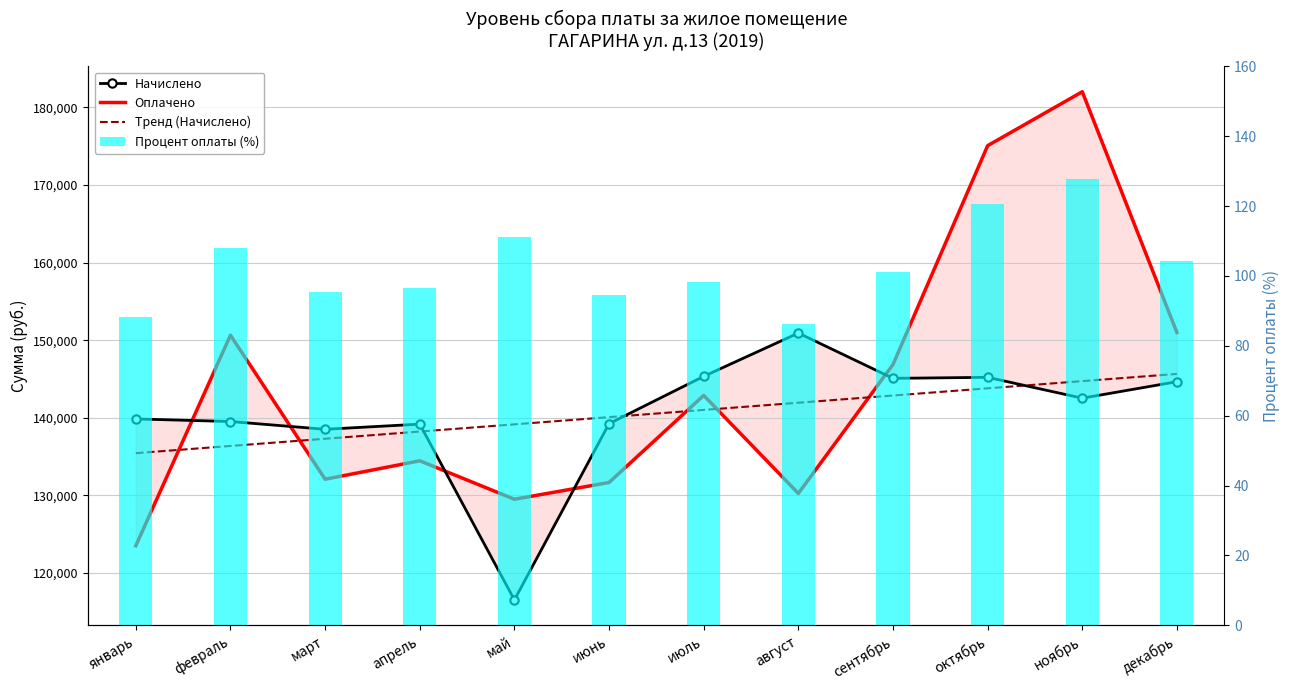

What is the approximate value of Тренд (Начислено) at август?

141950.8